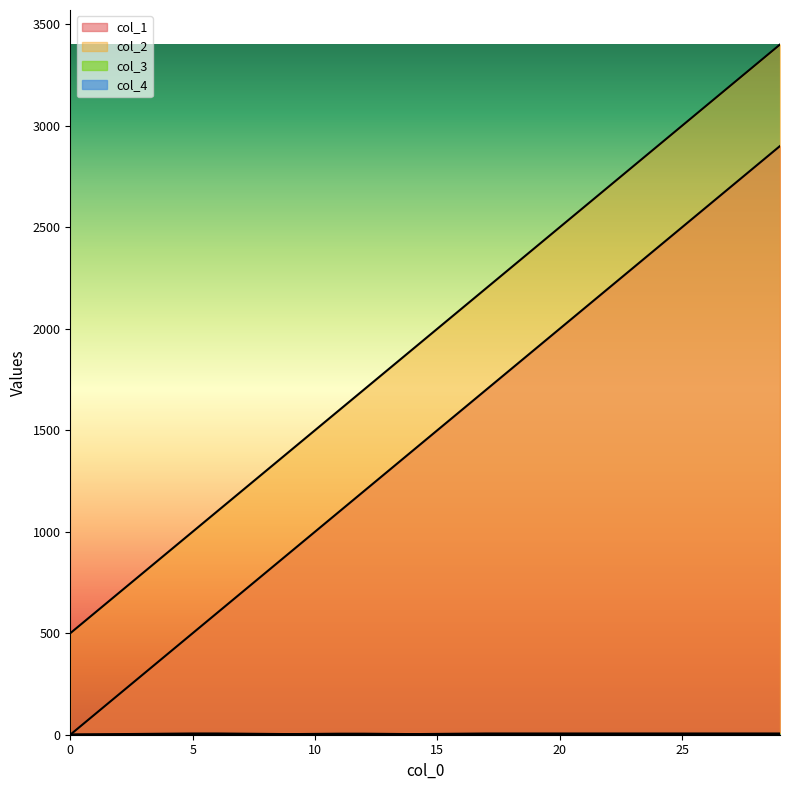

What is the difference between the highest and lowest values at 2?

700